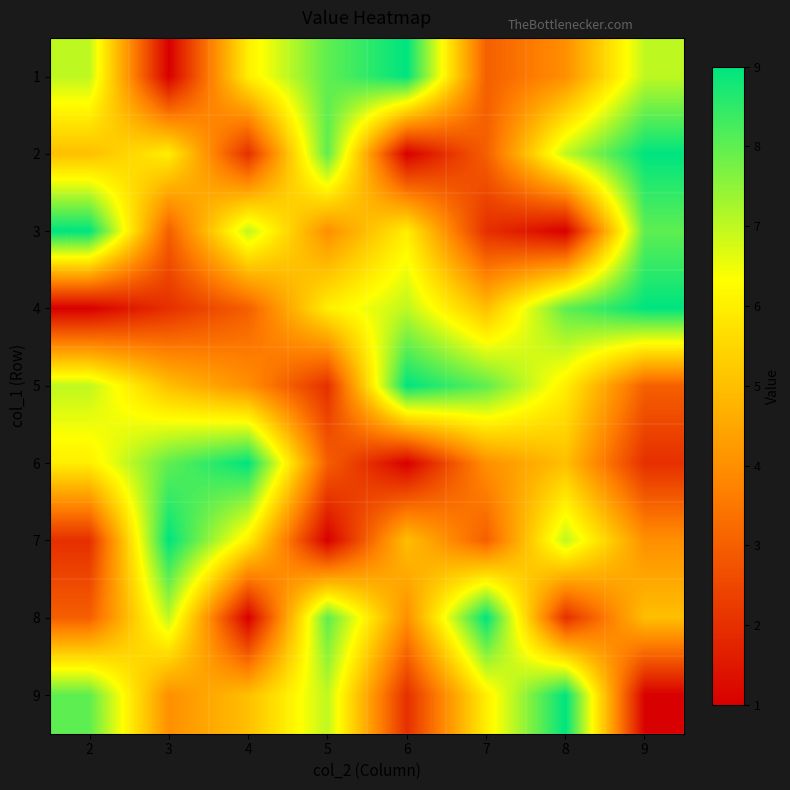

At 3, list the series in order from smallest to largest.

1, 4, 3, 9, 5, 2, 8, 6, 7